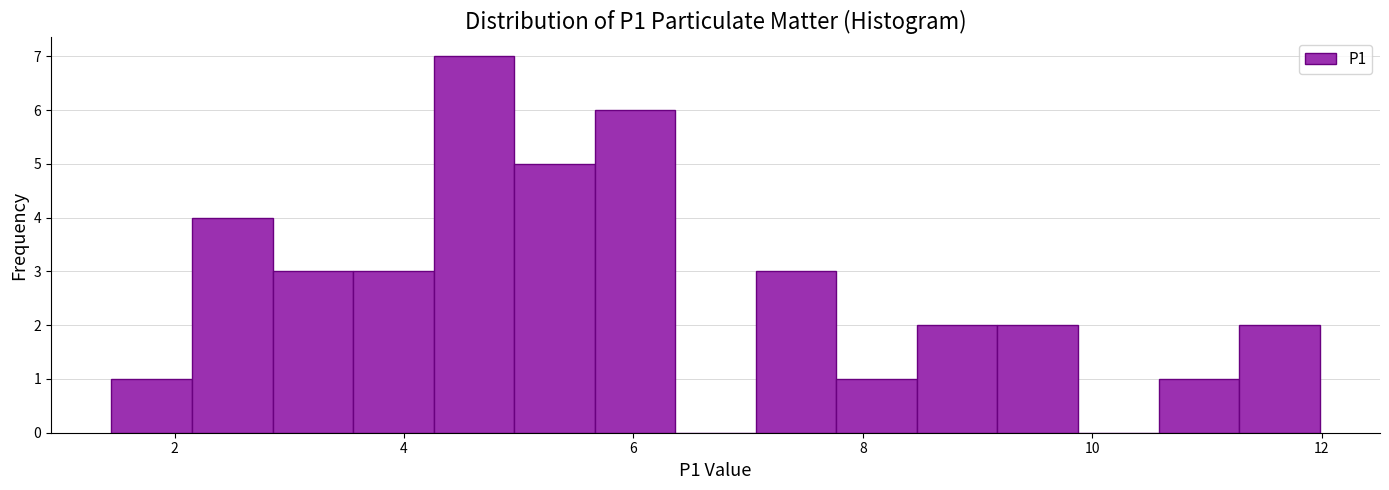

Around what value on the x-axis is the tallest bar? Give the approximate position of its centre, as read against the axis.

4.6